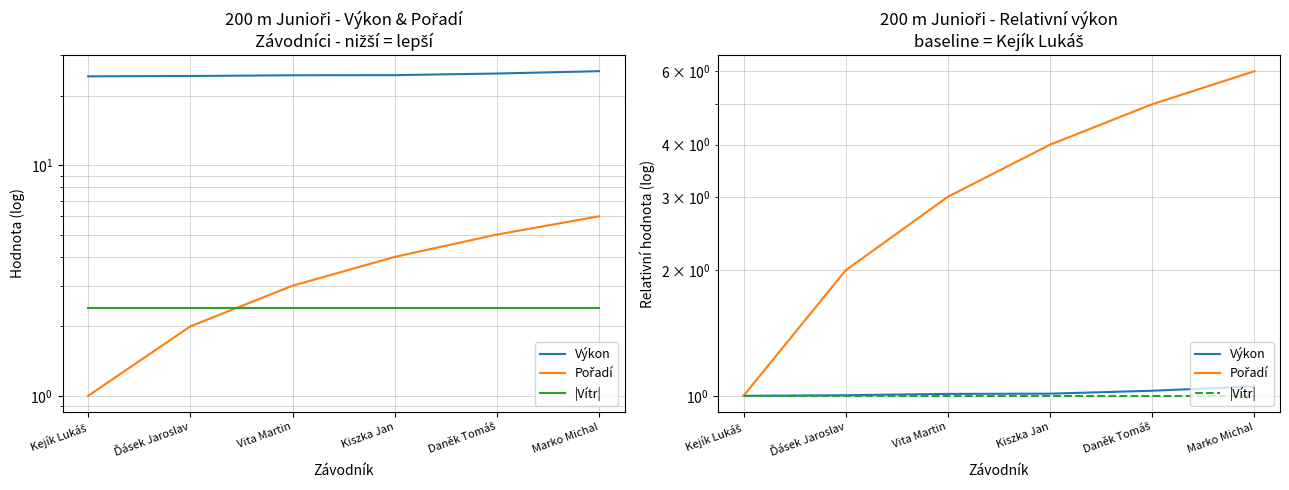

What are all the series names shown in the legend?

Výkon, Pořadí, |Vítr|